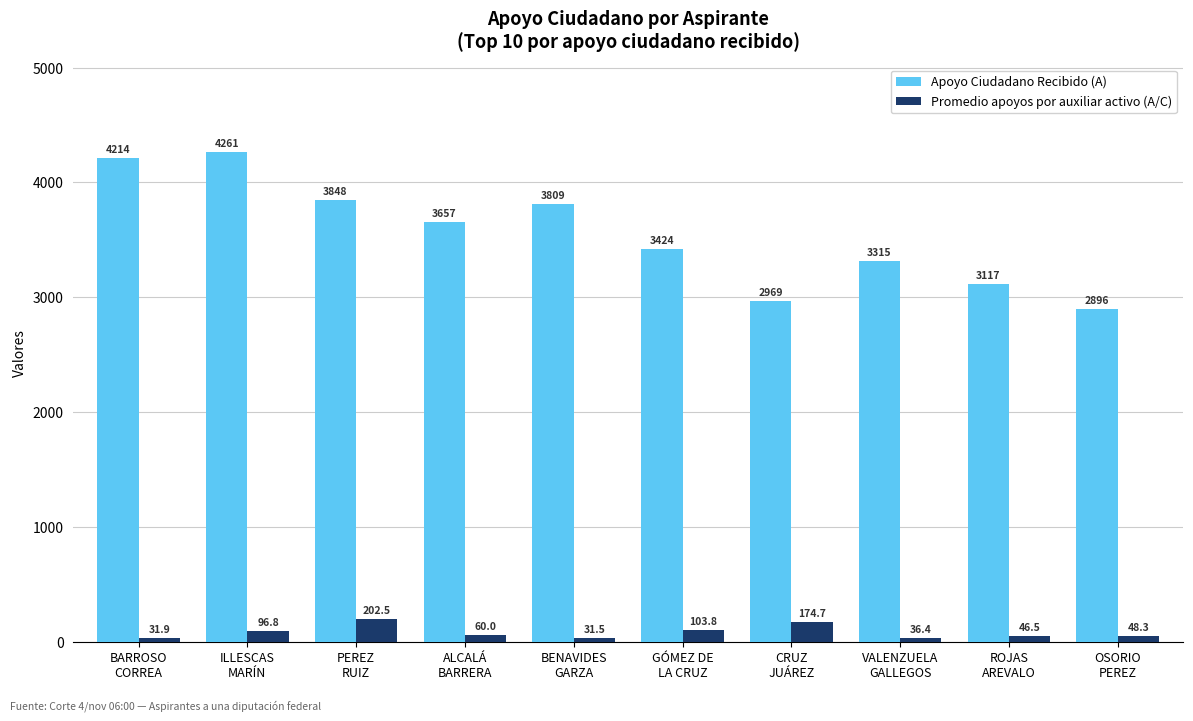

At which label does Promedio apoyos por auxiliar activo (A/C) first exceed 59?

ILLESCAS
MARÍN